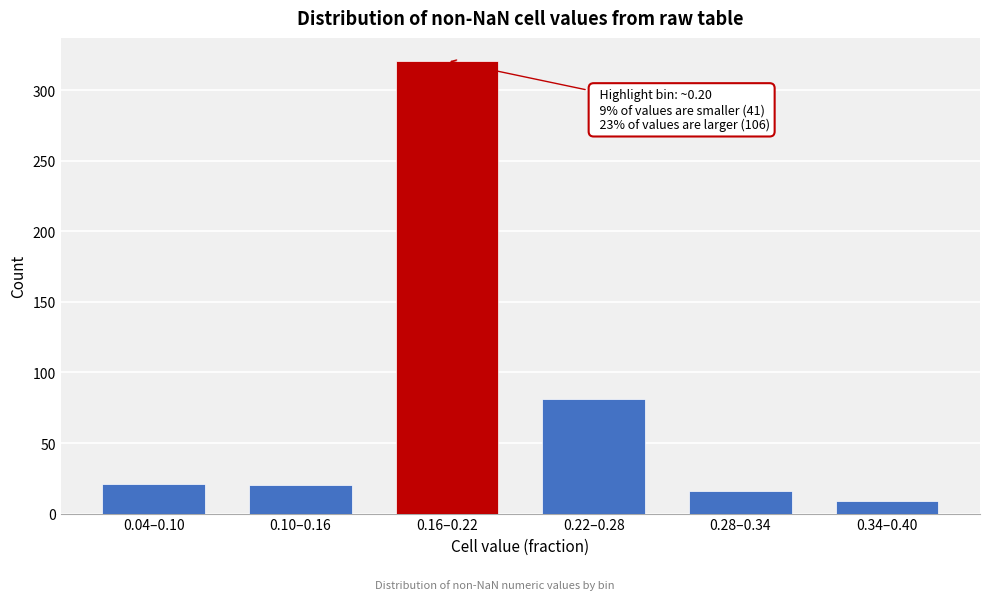

What is the sum of all values?

468